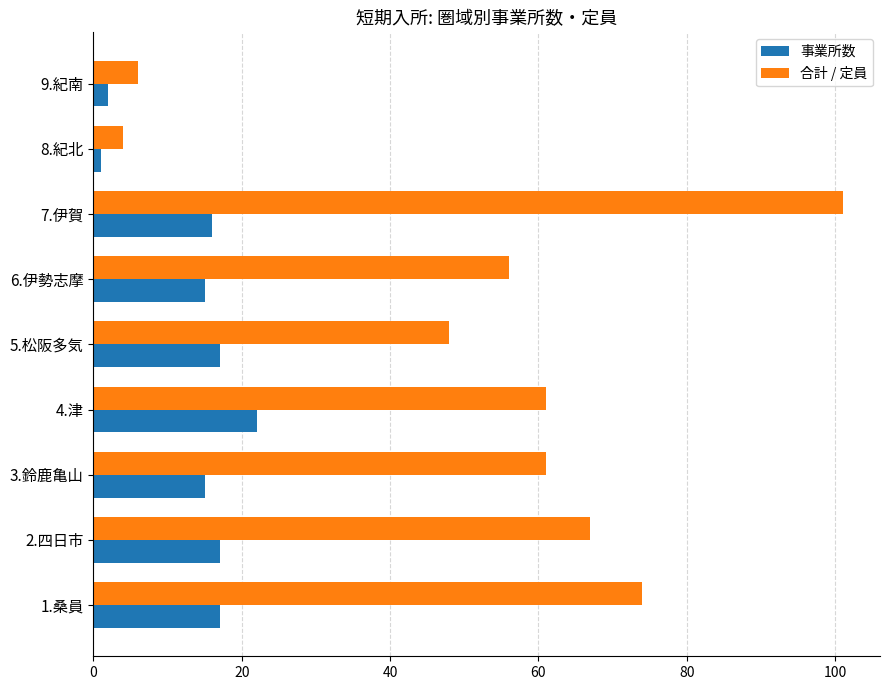

How many distinct data groups are displayed?

2